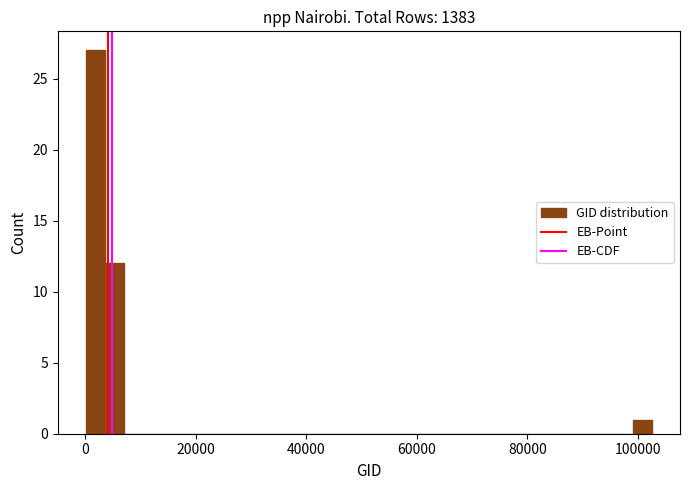

Around what value on the x-axis is the tallest bar? Give the approximate position of its centre, as read against the axis.

2000